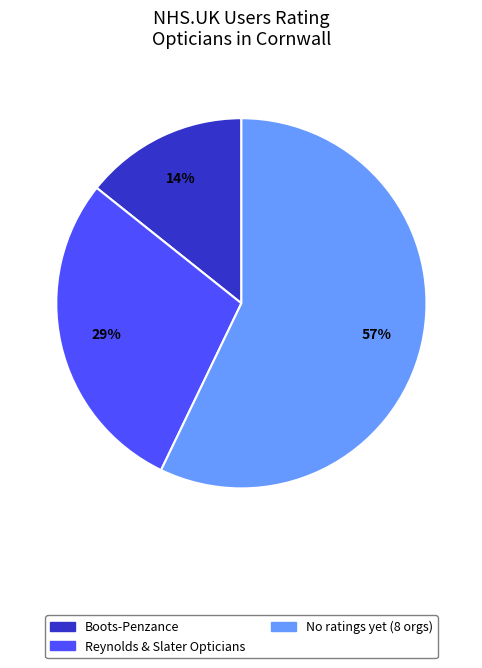

Does any single category account for the majority?

Yes